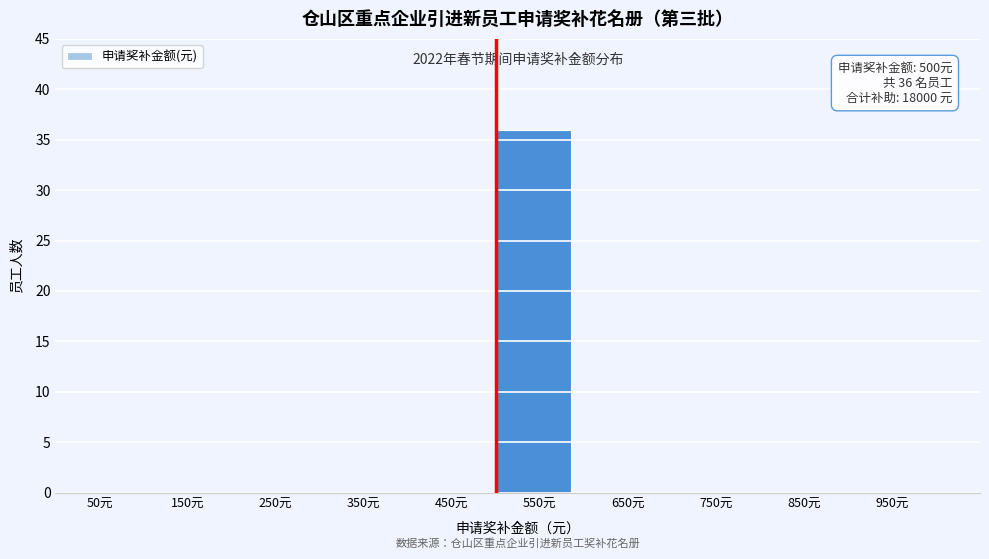

Over which range of the x-axis is the bar tallest?

500 to 600